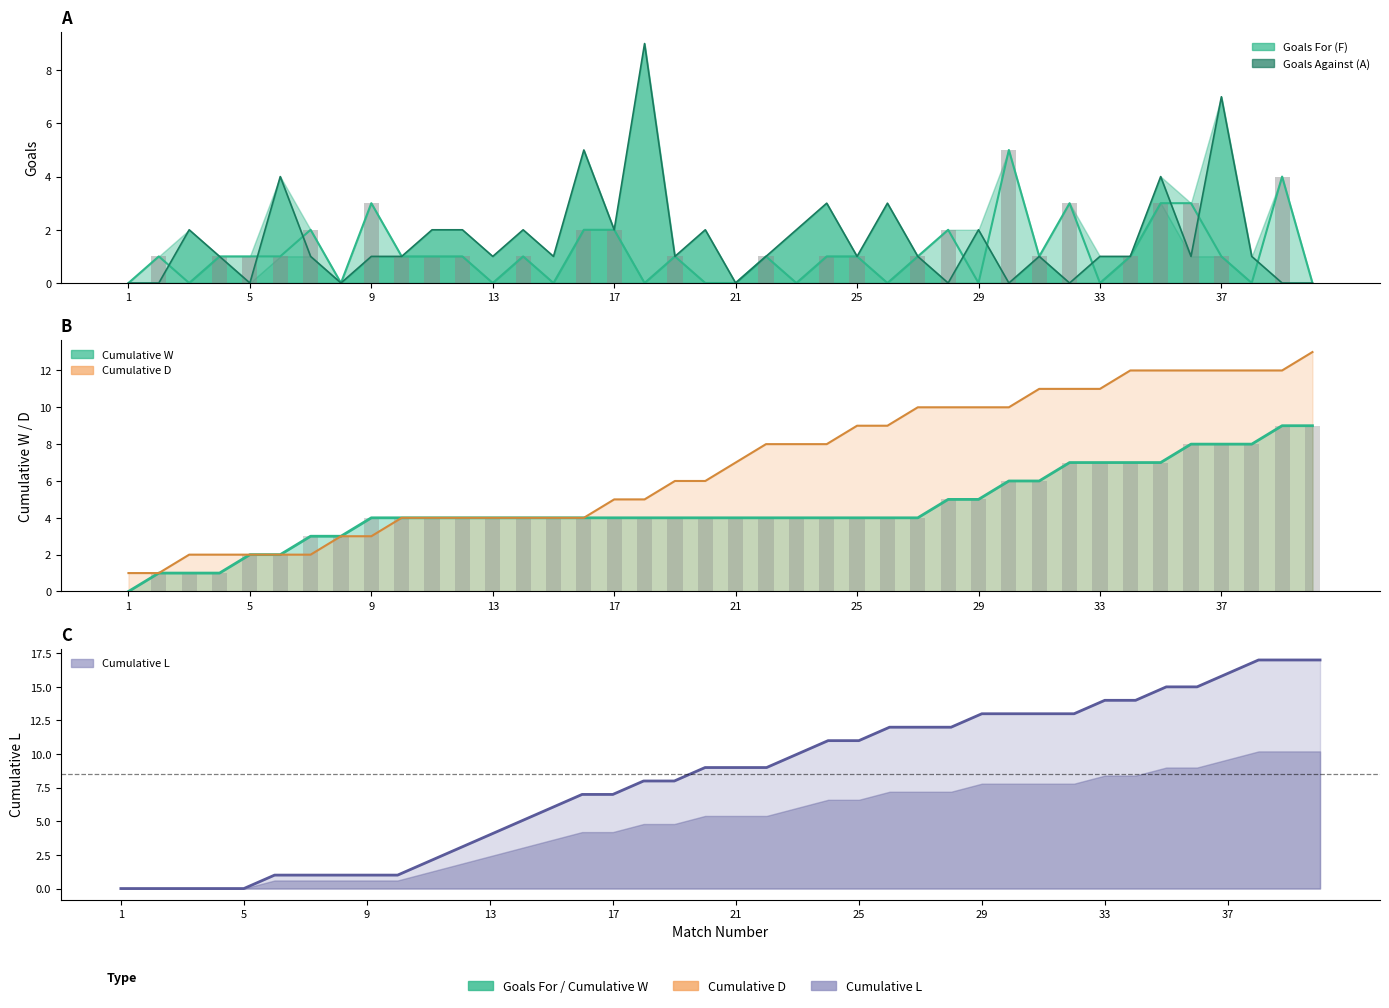

List the series in order of their peak value, lowest first.

Goals For (F), Goals Against (A), Cumulative W, Cumulative D, Cumulative L